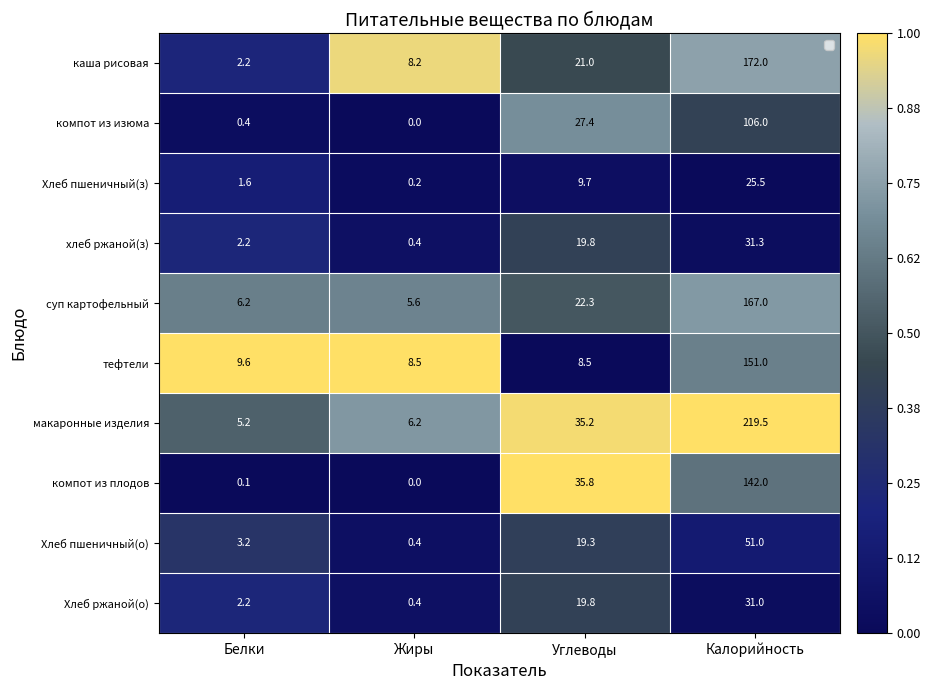

Which series has the largest total across all categories?

макаронные изделия